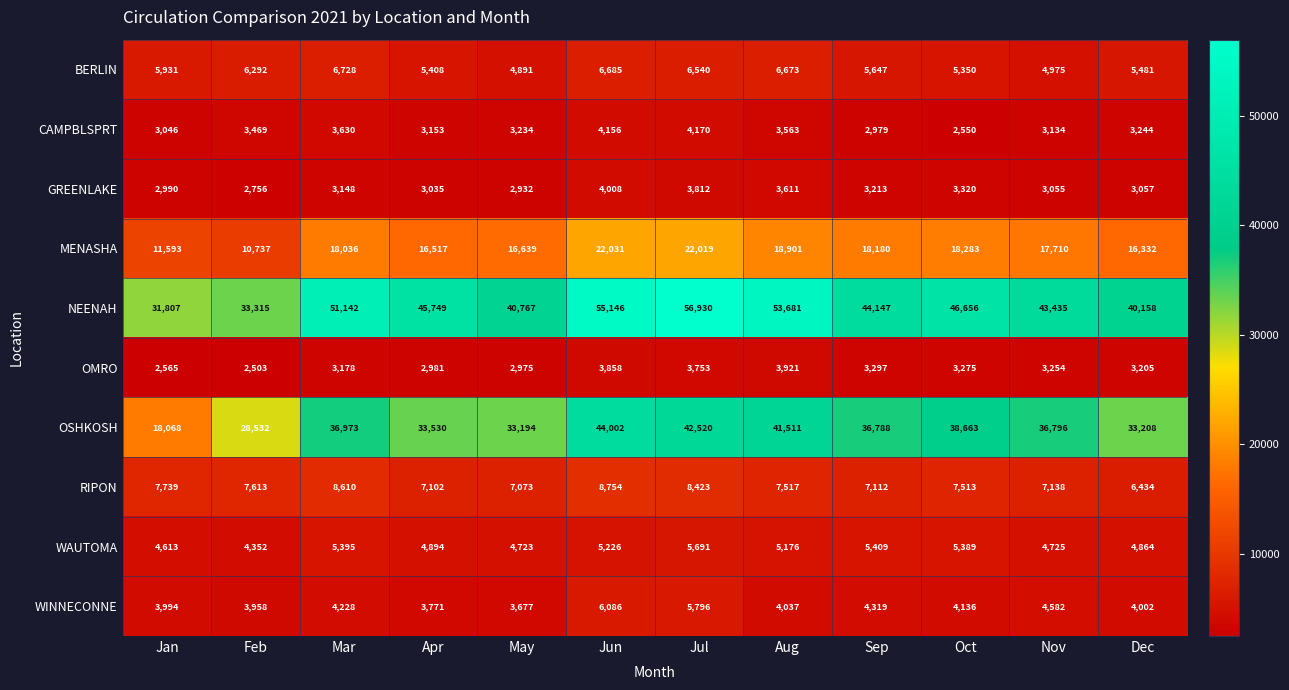

What is the sum of the BERLIN values at Nov and Jul?

11515